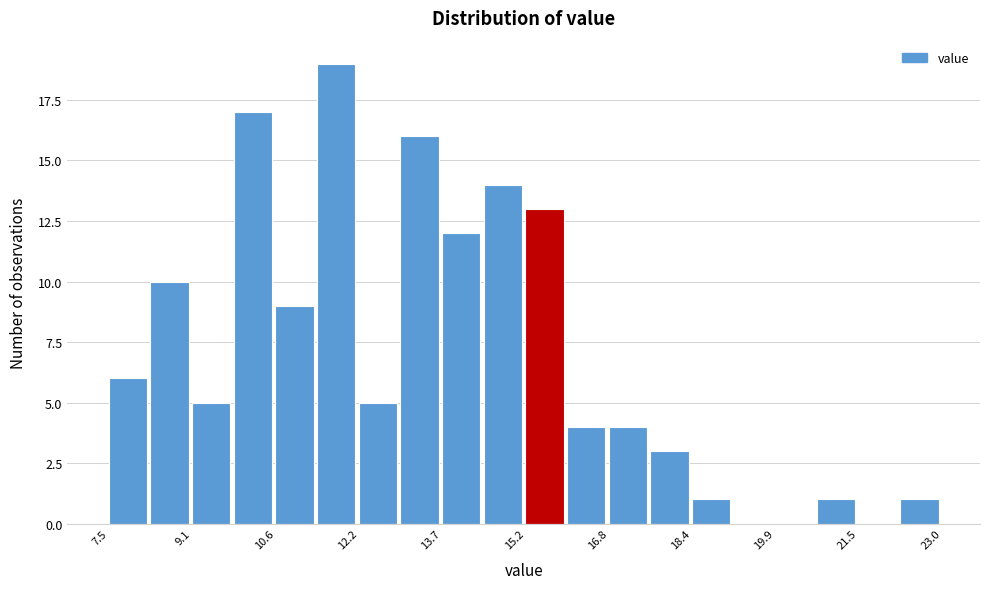

Read against the x-axis, roughly where is the centre of the tallest bar?

11.8